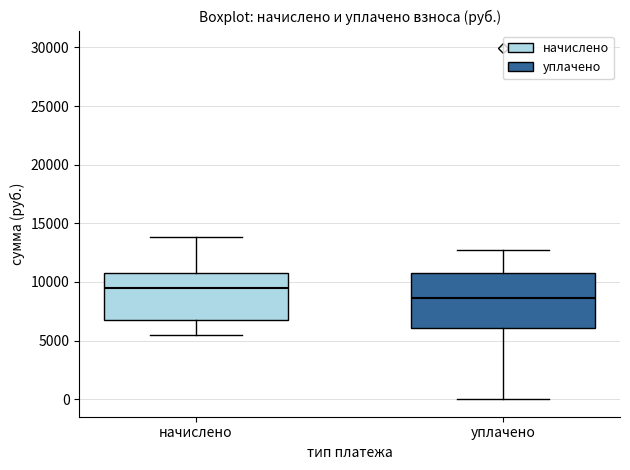

Comparing the boxes themselves (not the whiskers), which one is the tallest?

уплачено